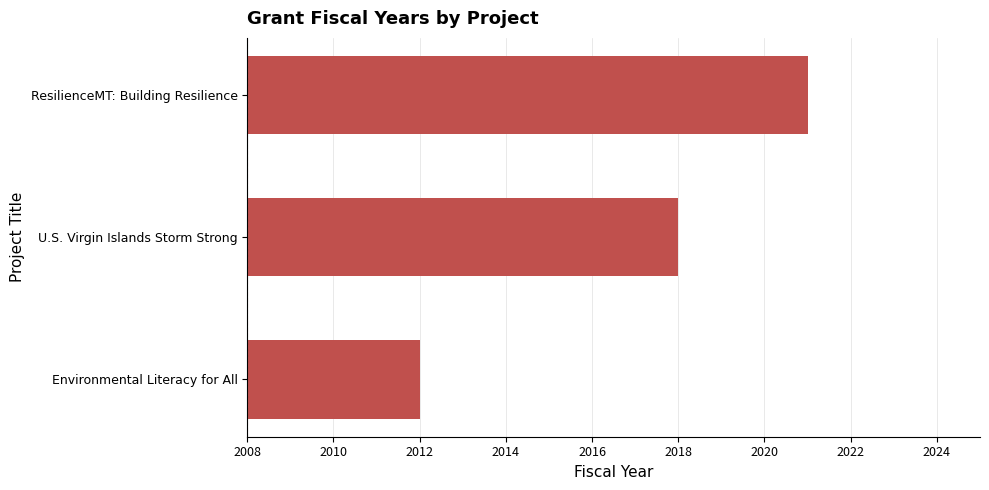

How many values are below 2018?

1